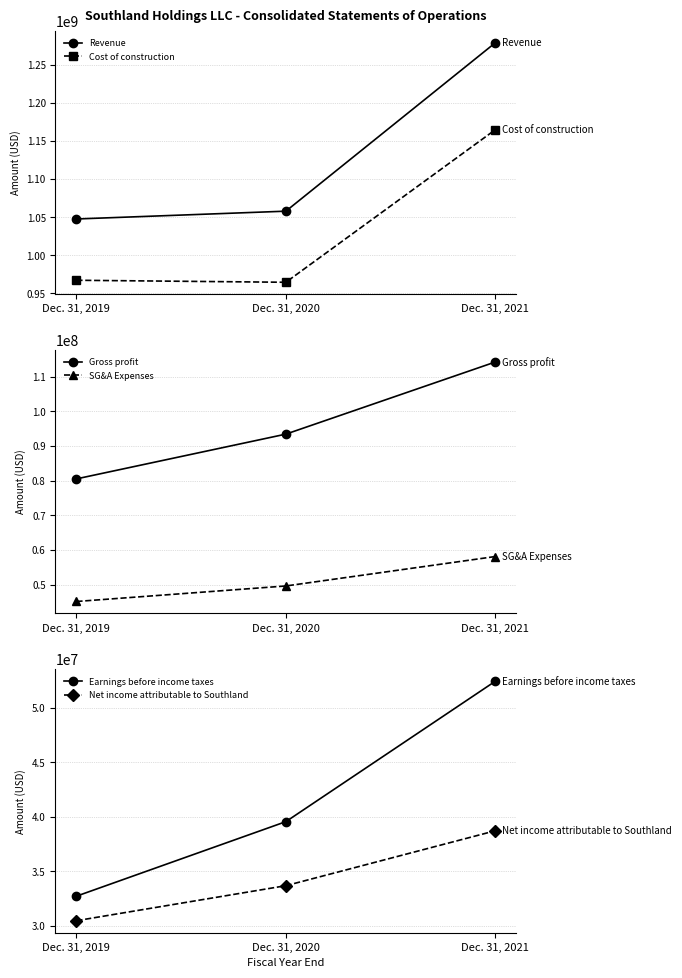

How many lines are shown in the chart?

6